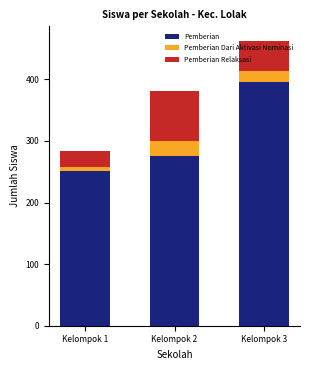

How many distinct data groups are displayed?

3